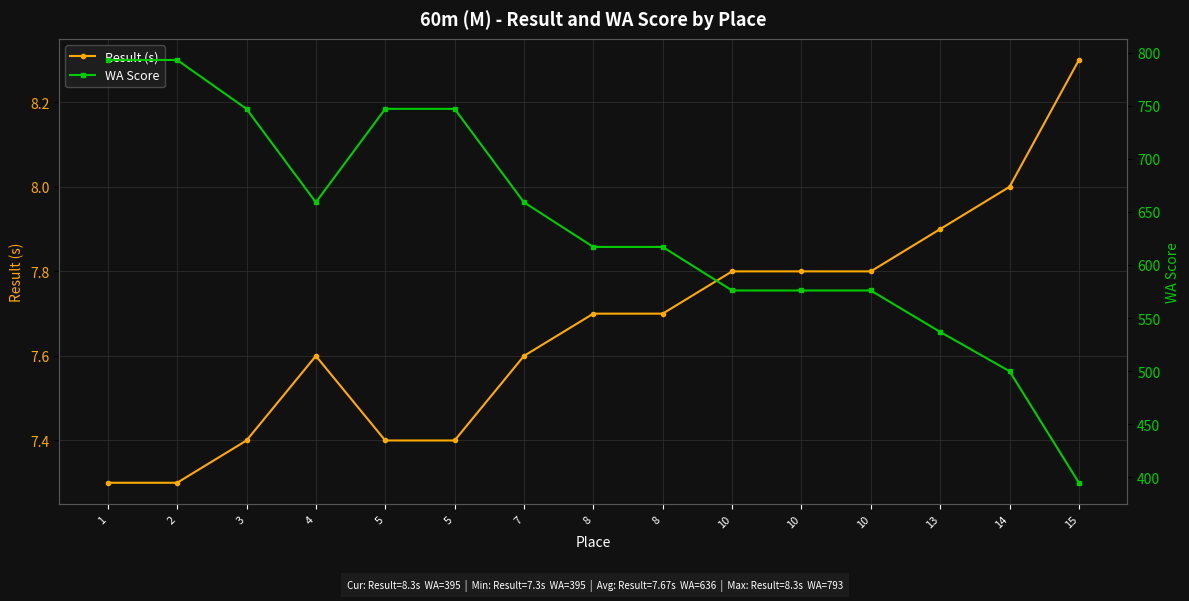

What are all the series names shown in the legend?

Result (s), WA Score